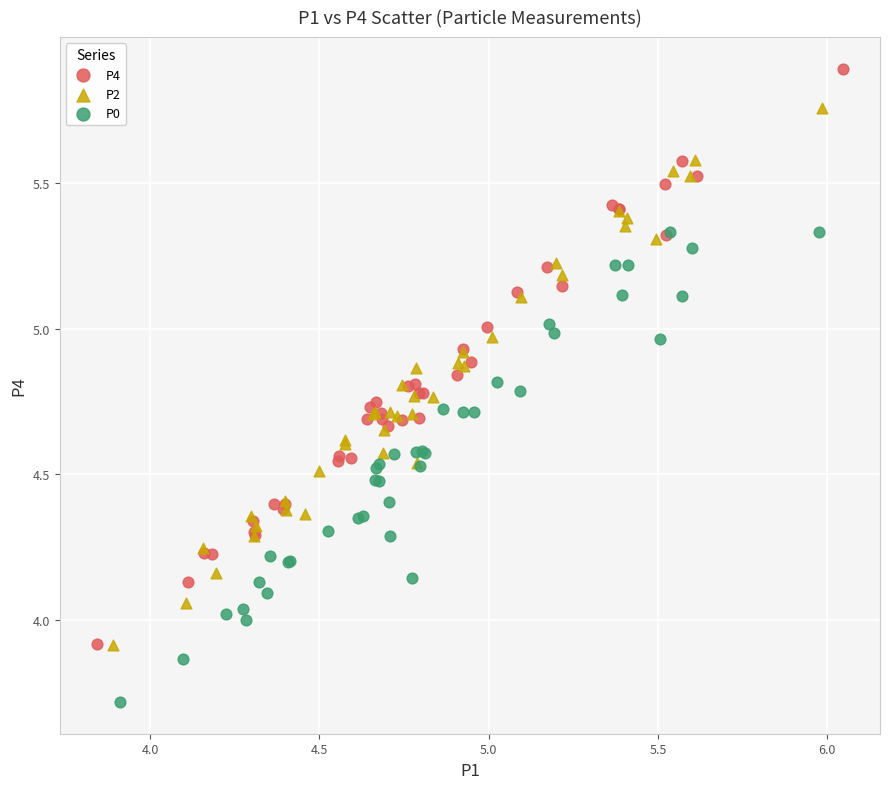

Which series has the largest Y range (max minus min)?

P4